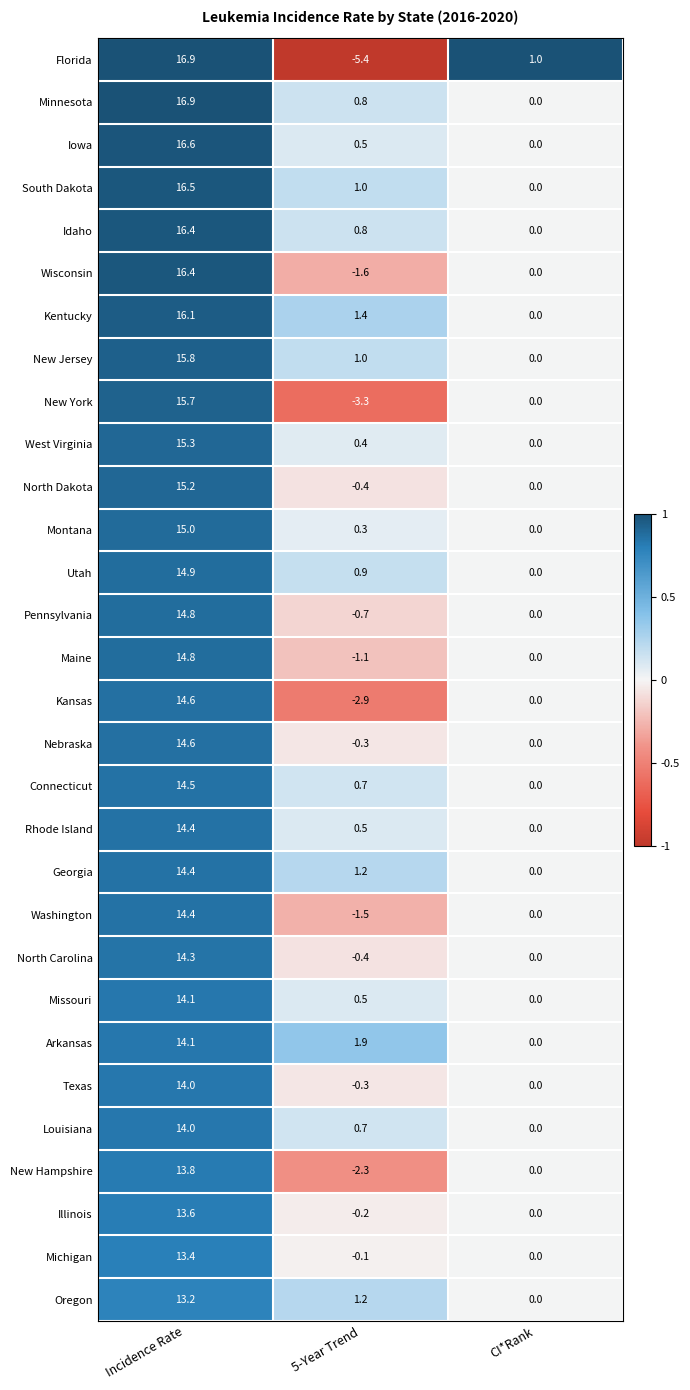

What is the total value across all series at CI*Rank?

1.0